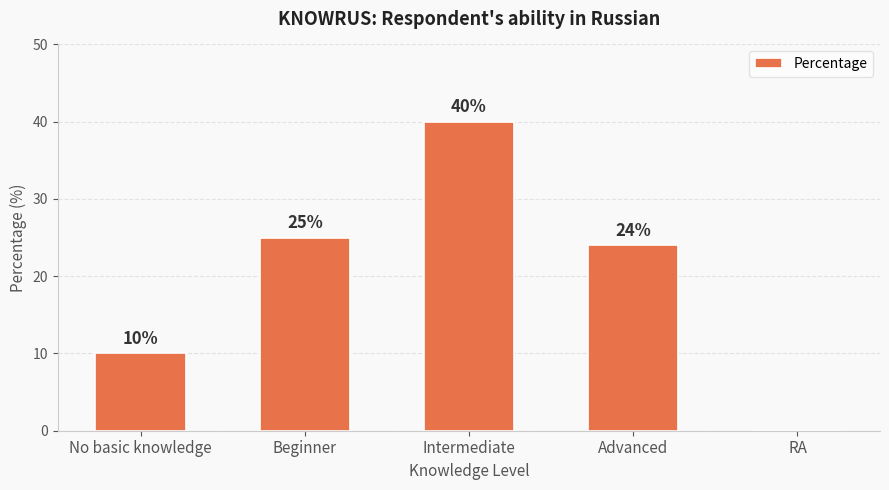

What is the change in value from No basic knowledge to RA?

-10